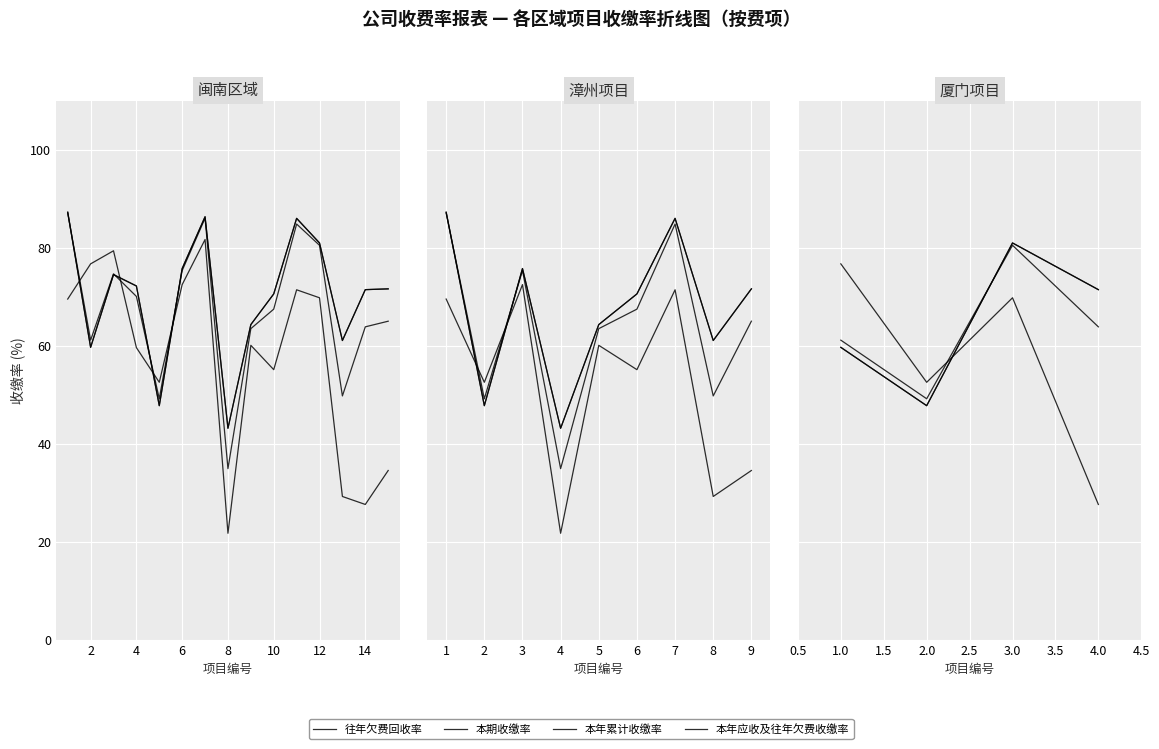

Is this an area chart (filled region under the line)?

No